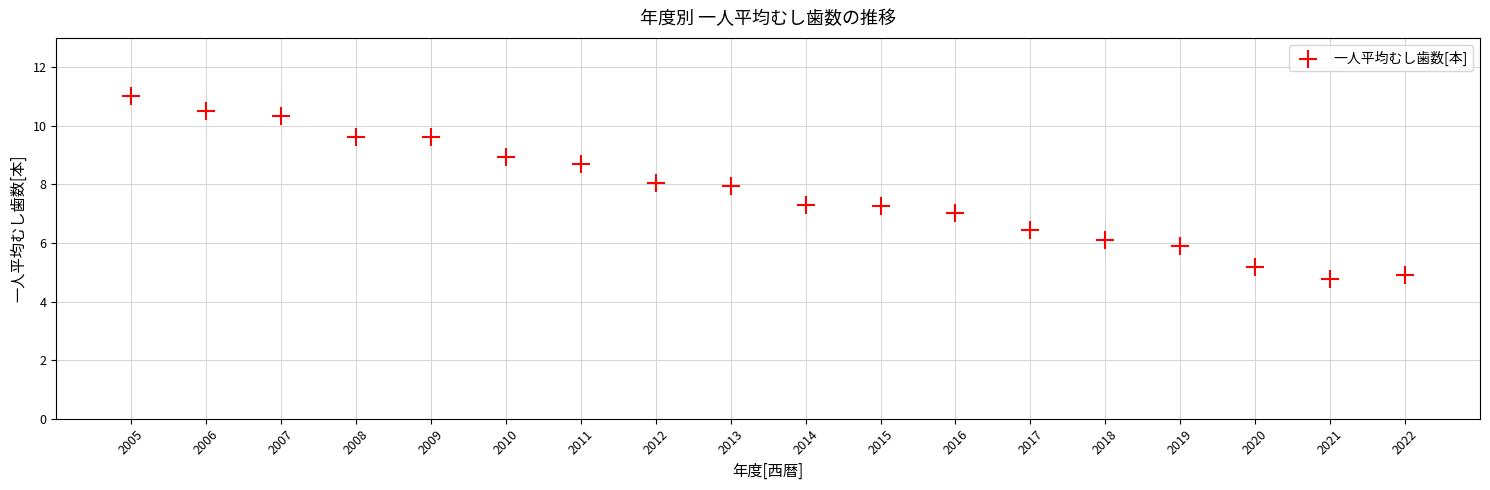

What is the range of X values (max minus min)?

17.0